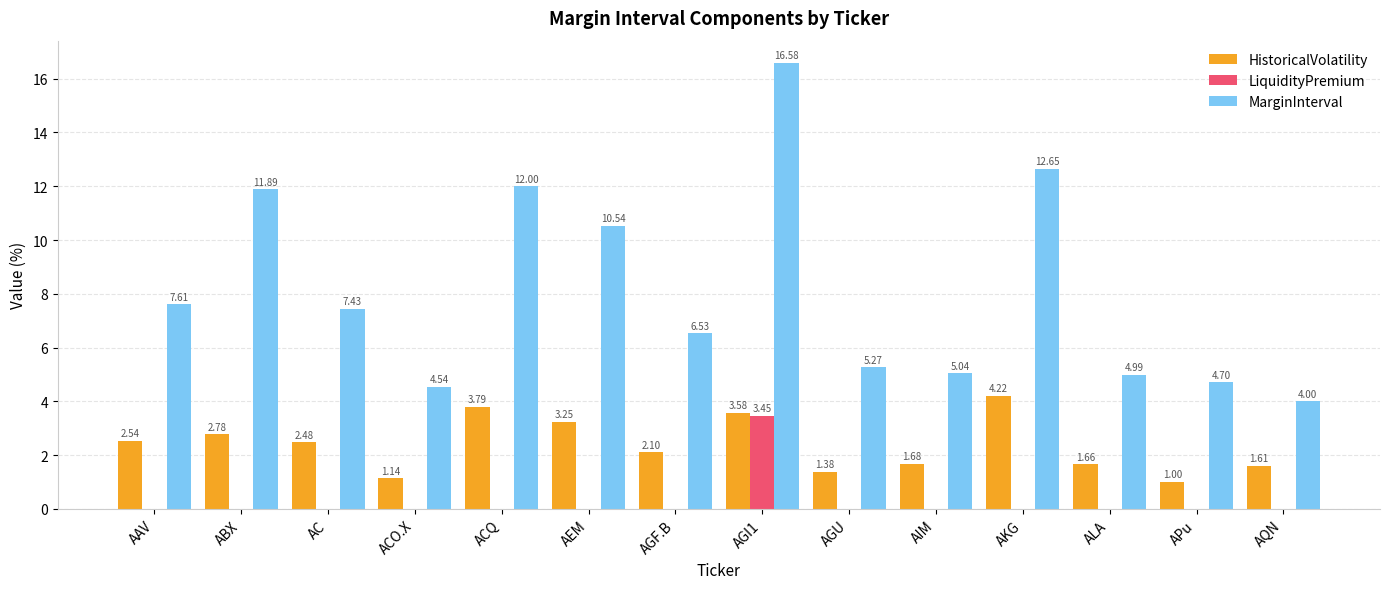

How many values in the MarginInterval series exceed 7?

7